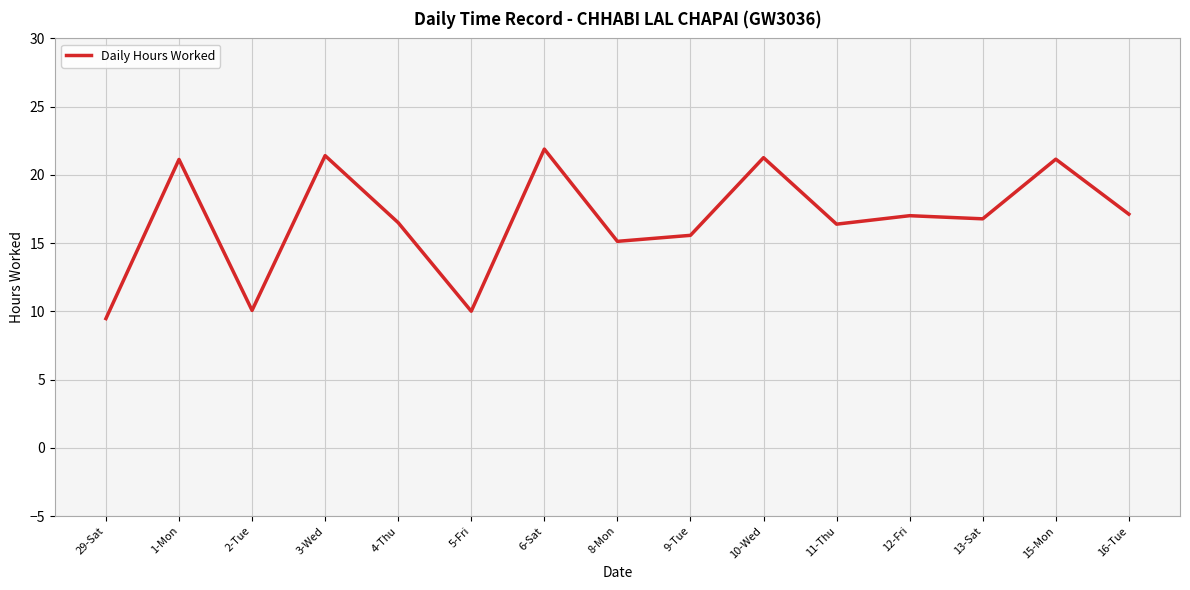

Which label corresponds to the smallest value in the chart?

29-Sat